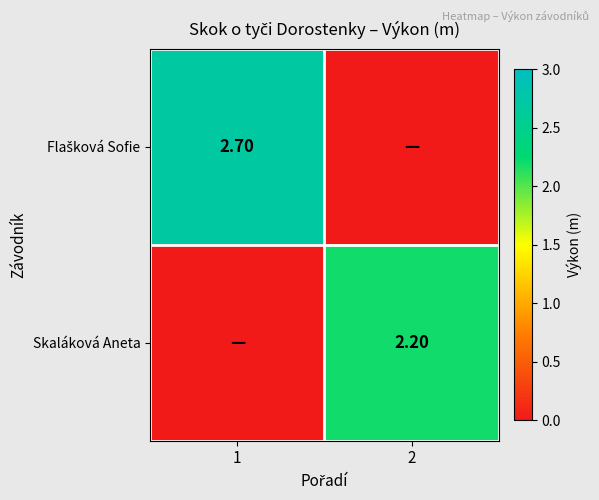

True or false: Skaláková Aneta has a value of 0.0 at 1.

True